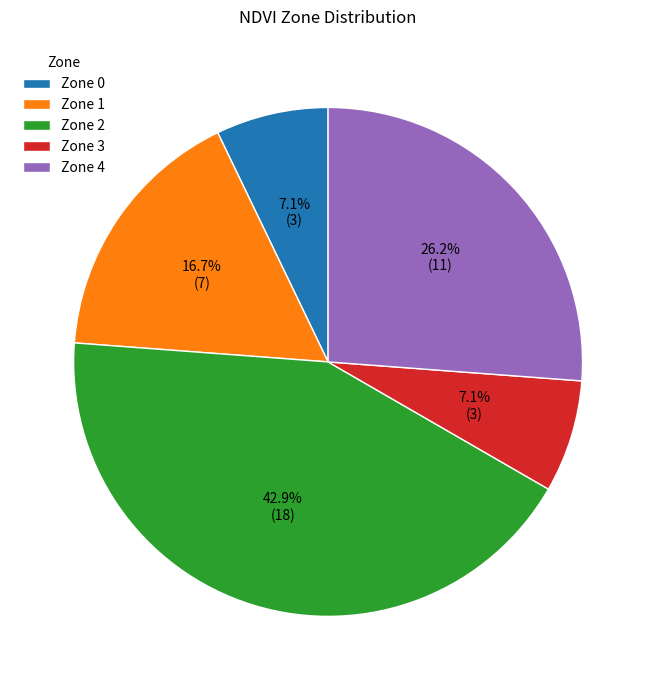

To the nearest percent, what is the difference between the Zone 2 and Zone 3 slice percentages?

36%